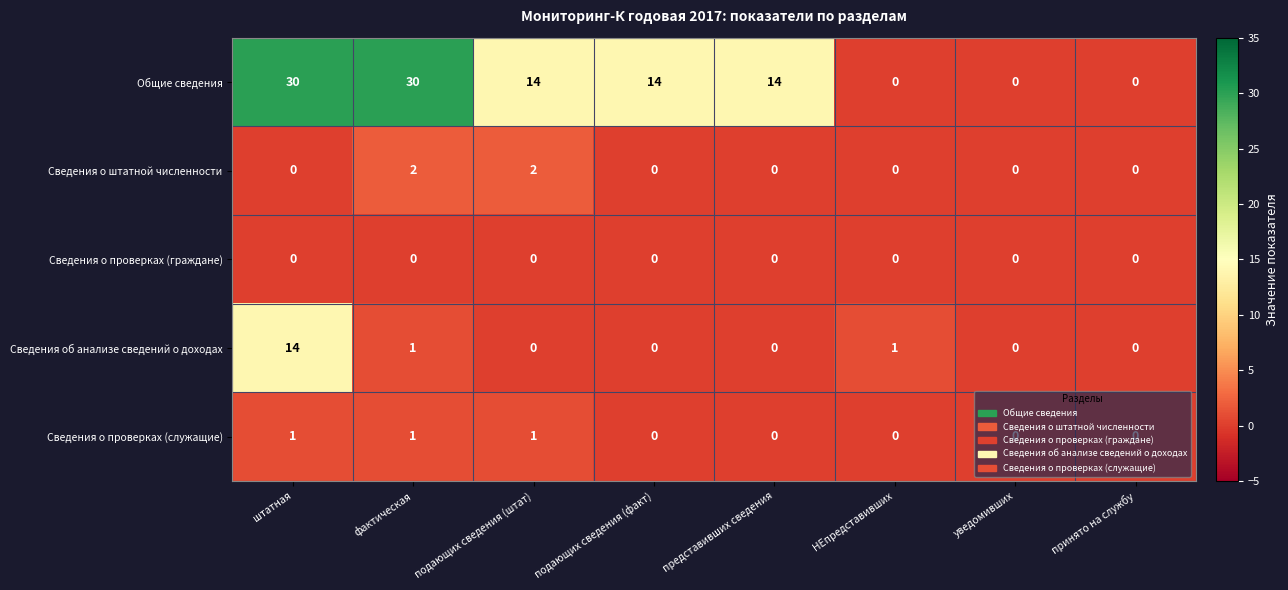

Which series has the widest spread of values?

Общие сведения